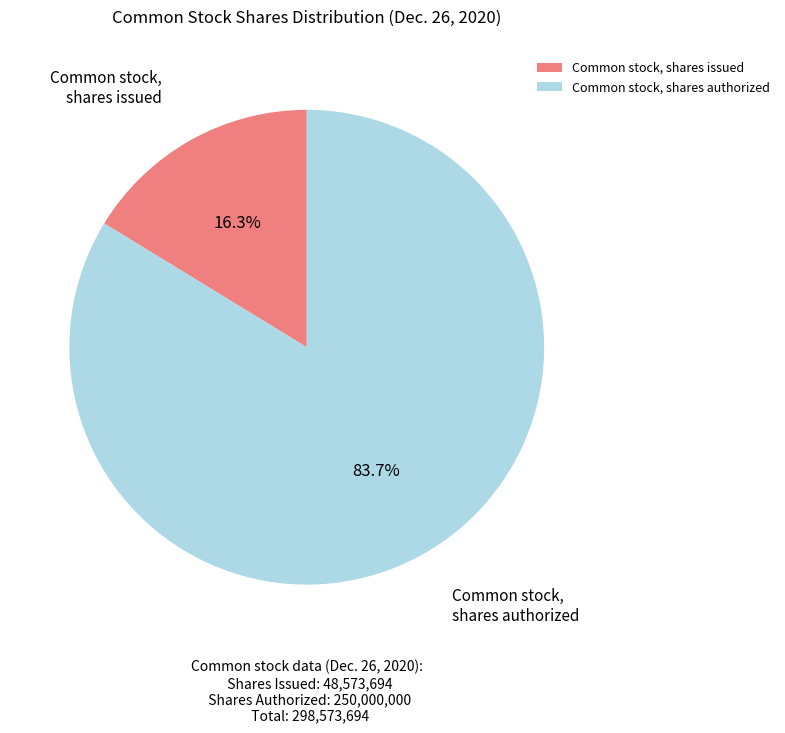

Which category has the biggest portion of the pie?

Common stock, shares authorized